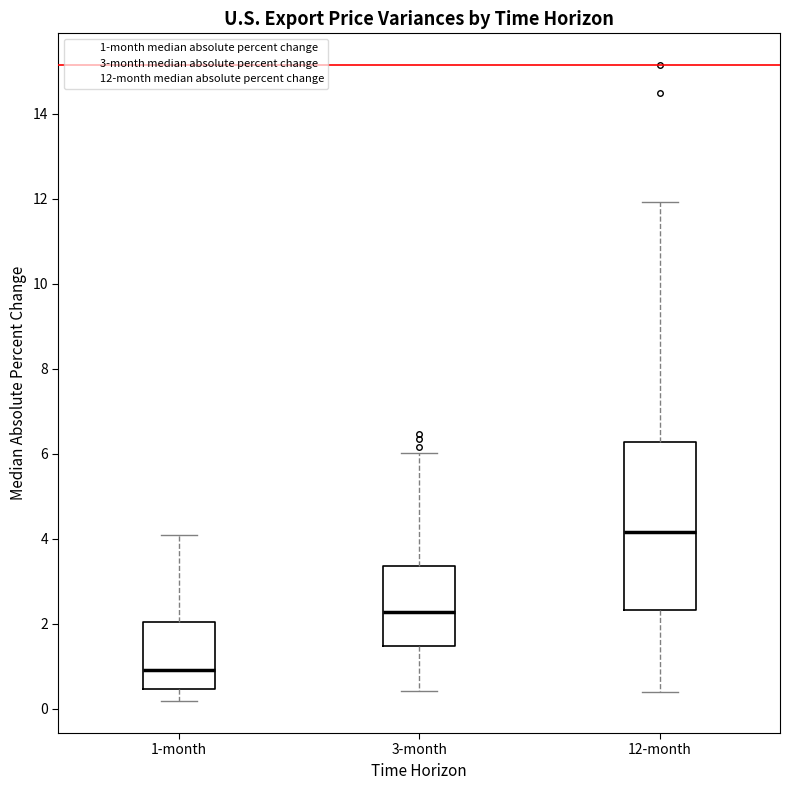

Where is the upper edge of the box for 1-month on the y-axis? The values are not printed on the chart, so give them approximately, as read against the axis.

2.0